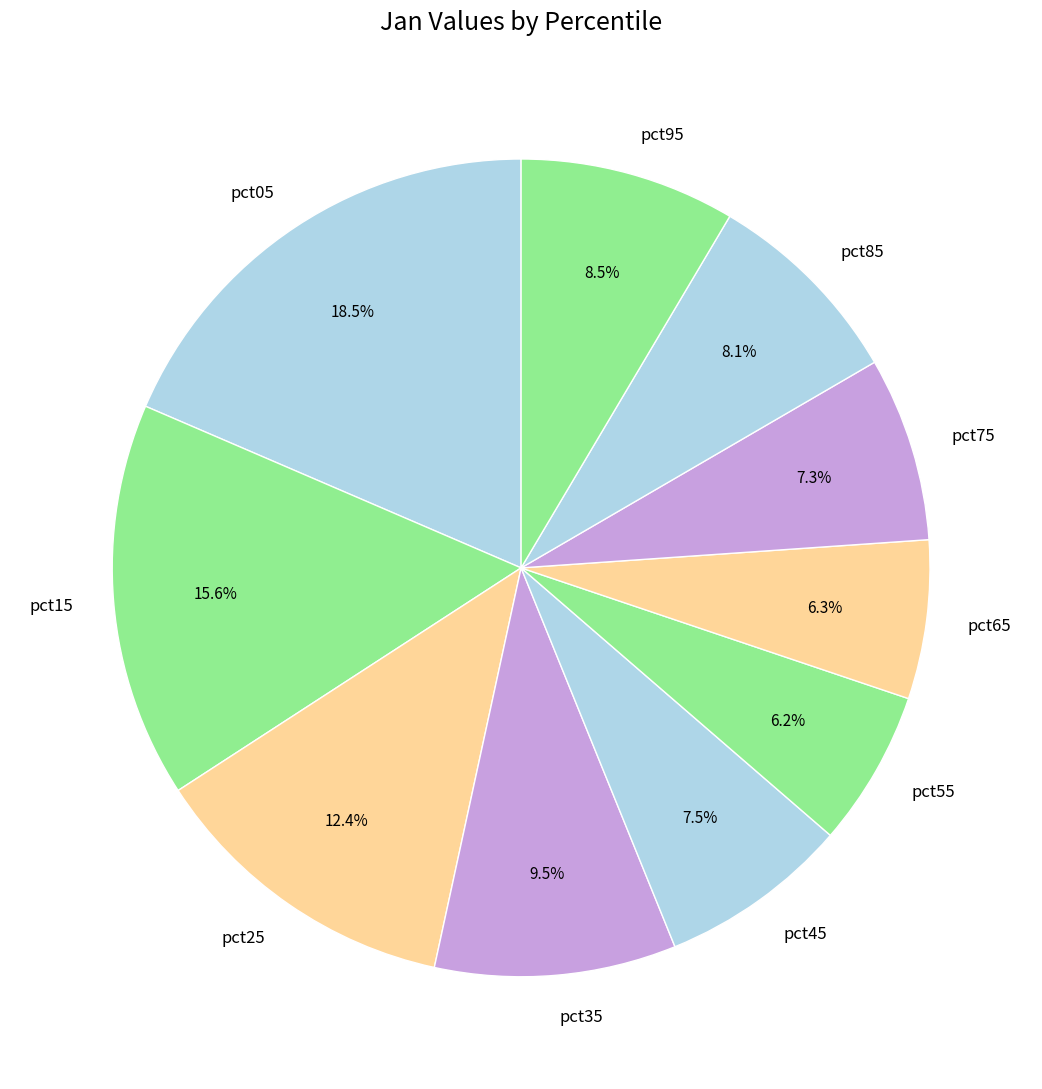

Combined, do pct15 and pct65 account for over 50%?

No